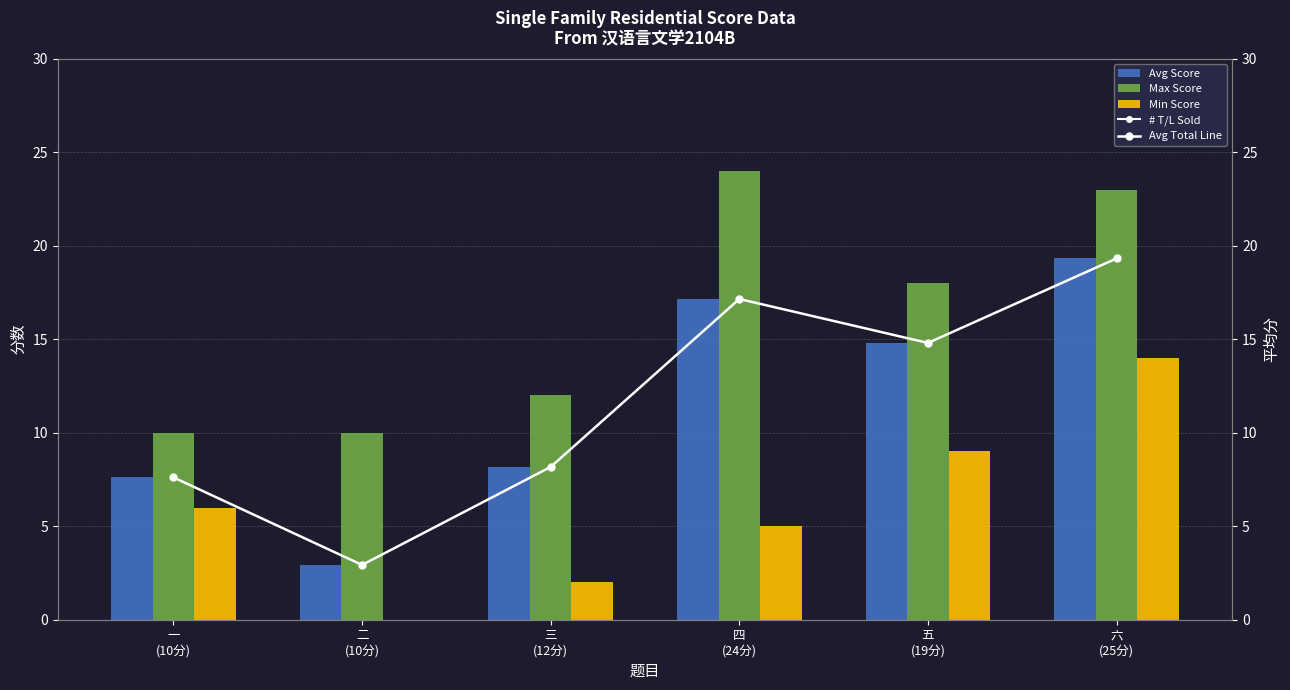

Reading left to right, transcribe all the data shown in this chart.

Avg Score: 7.6	2.9	8.2	17.1	14.8	19.3
Max Score: 10.0	10.0	12.0	24.0	18.0	23.0
Min Score: 6.0	0.0	2.0	5.0	9.0	14.0
Avg Total Line: 7.6	2.9	8.2	17.1	14.8	19.3